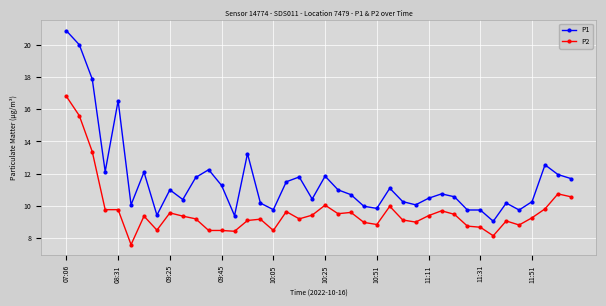

Which series has the largest total across all categories?

P1